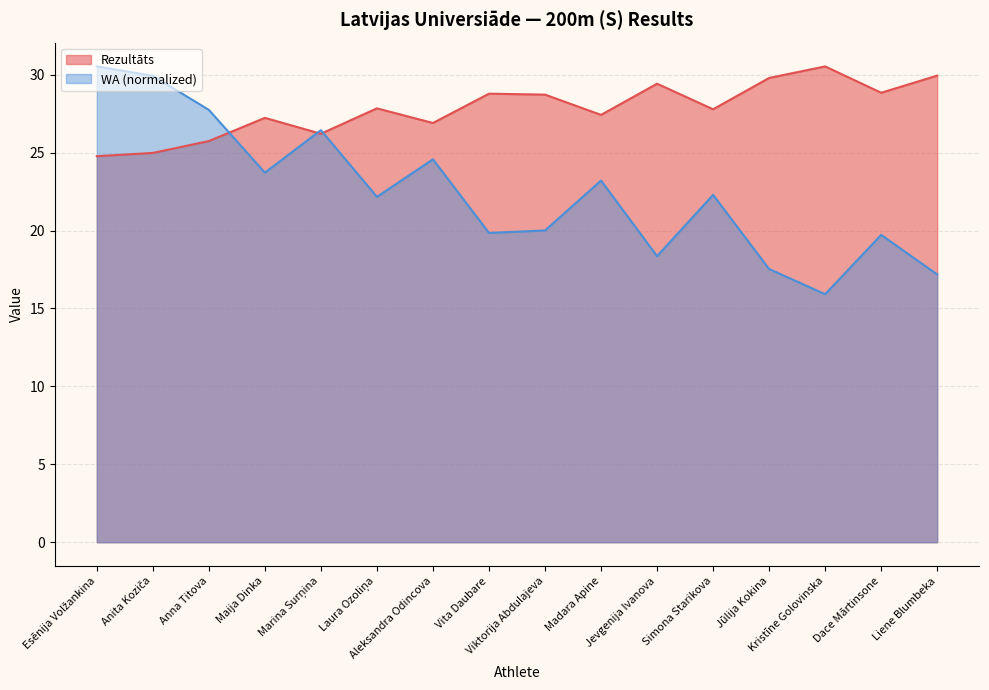

List the labels in order of WA value, largest first.

Esēnija Volžankina, Anita Koziča, Anna Titova, Marina Surņina, Aleksandra Odincova, Maija Dinka, Madara Apine, Simona Starikova, Laura Ozoliņa, Viktorija Abdulajeva, Vita Daubare, Dace Mārtinsone, Jevgenija Ivanova, Jūlija Kokina, Liene Blumbeka, Kristīne Golovinska